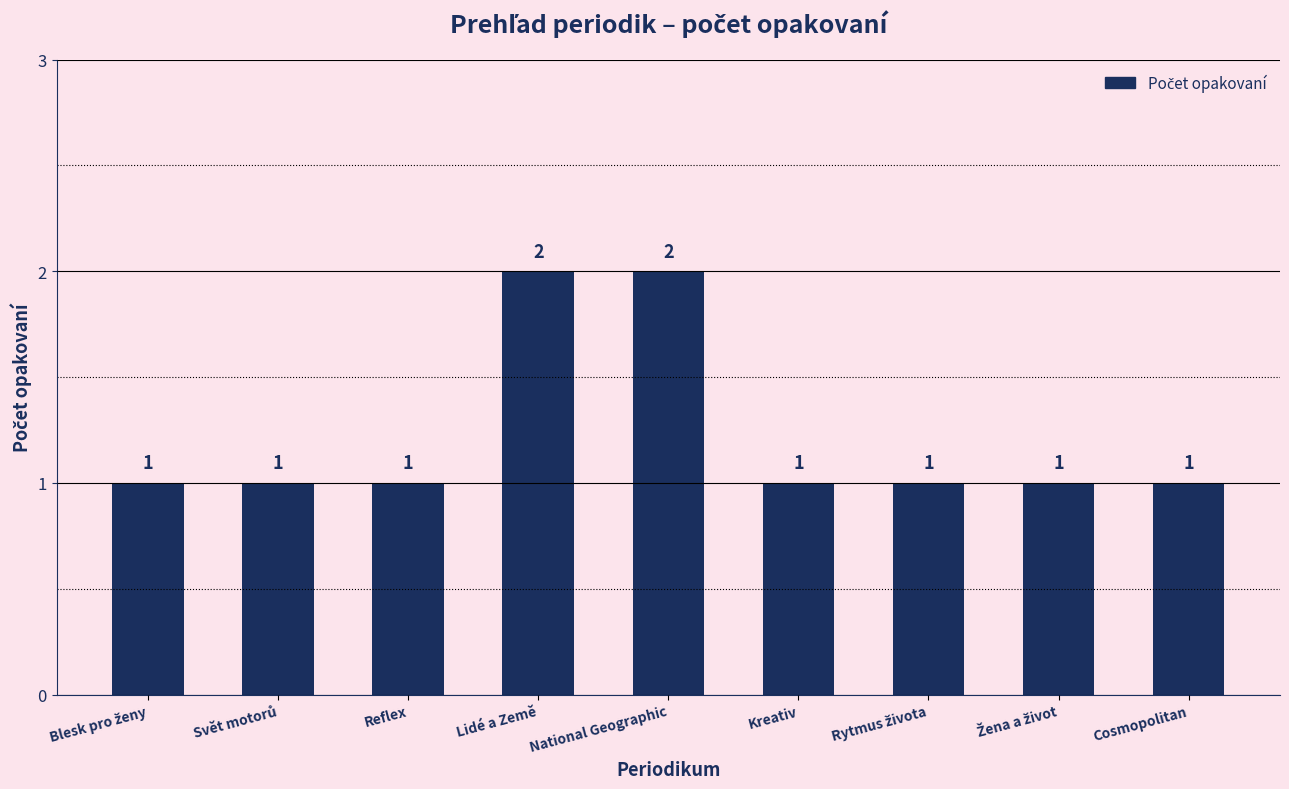

Reading left to right, what are all the values shown in this chart?

1	1	1	2	2	1	1	1	1